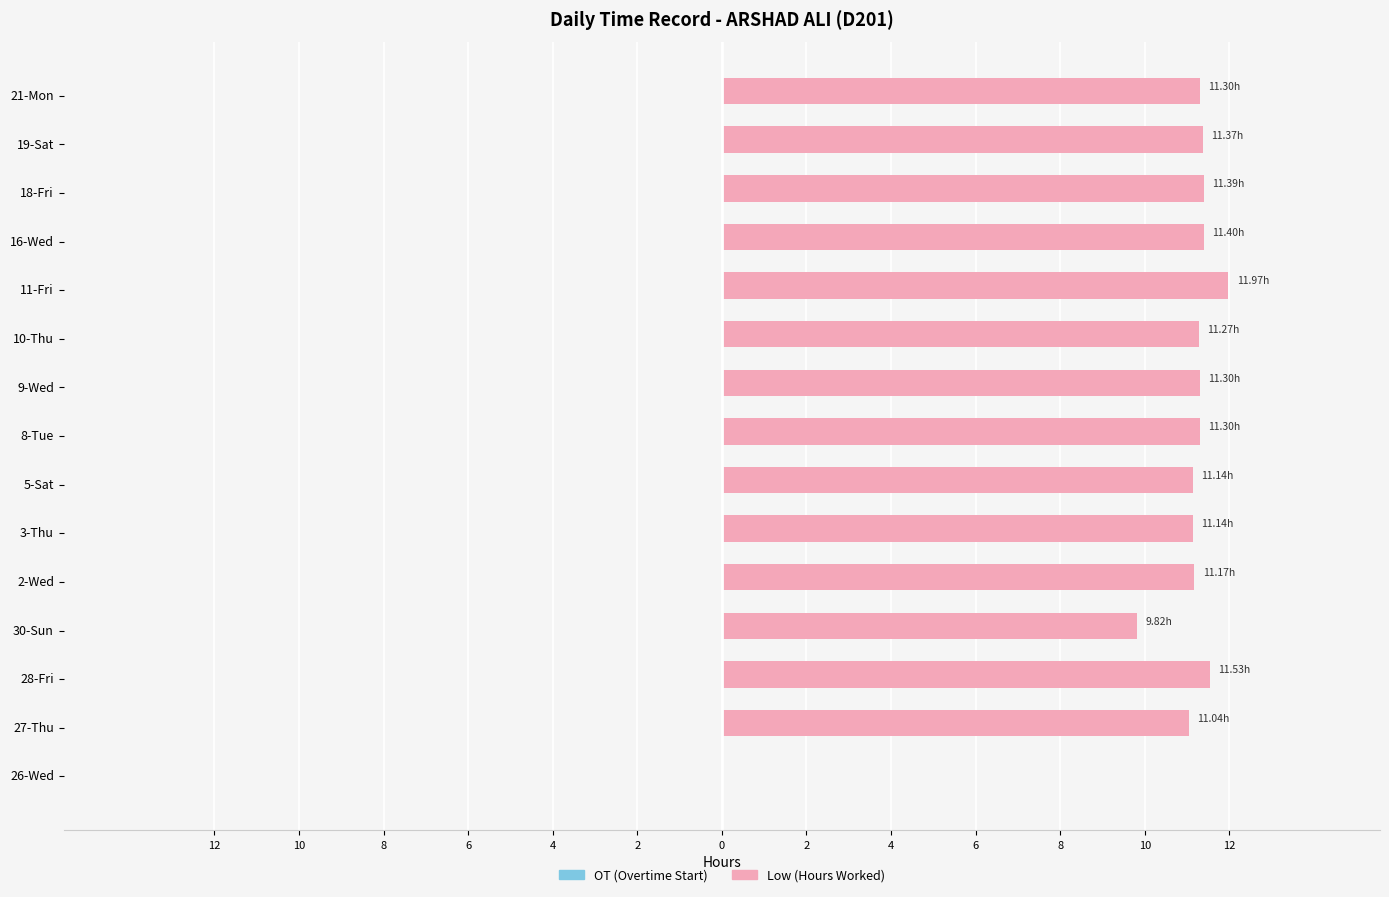

Reading left to right, transcribe all the data shown in this chart.

OT (Overtime Start): 0.3	0.3	0.3	0.3	0.3	0.3	0.3	0.3	0.3	0.3	0.3	0.3	0.3	0.3	0.3
Low (Hours Worked): 0.0	11.0	11.5	9.8	11.2	11.1	11.1	11.3	11.3	11.3	12.0	11.4	11.4	11.4	11.3